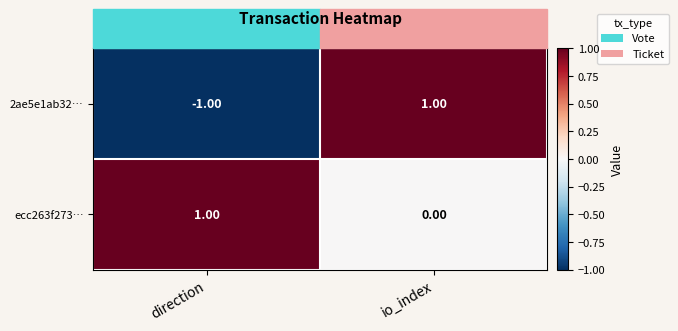

At which category does the chart reach its minimum across all series?

direction